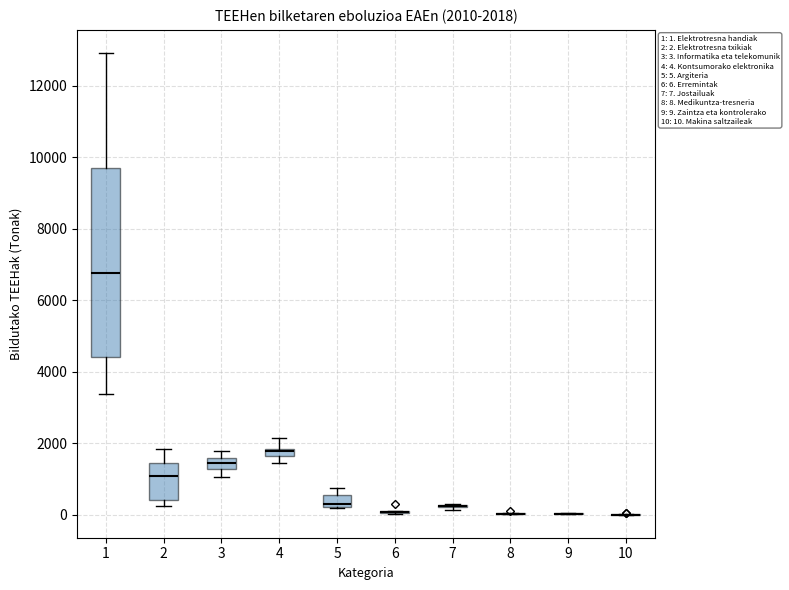

Comparing the boxes themselves (not the whiskers), which one is the tallest?

1